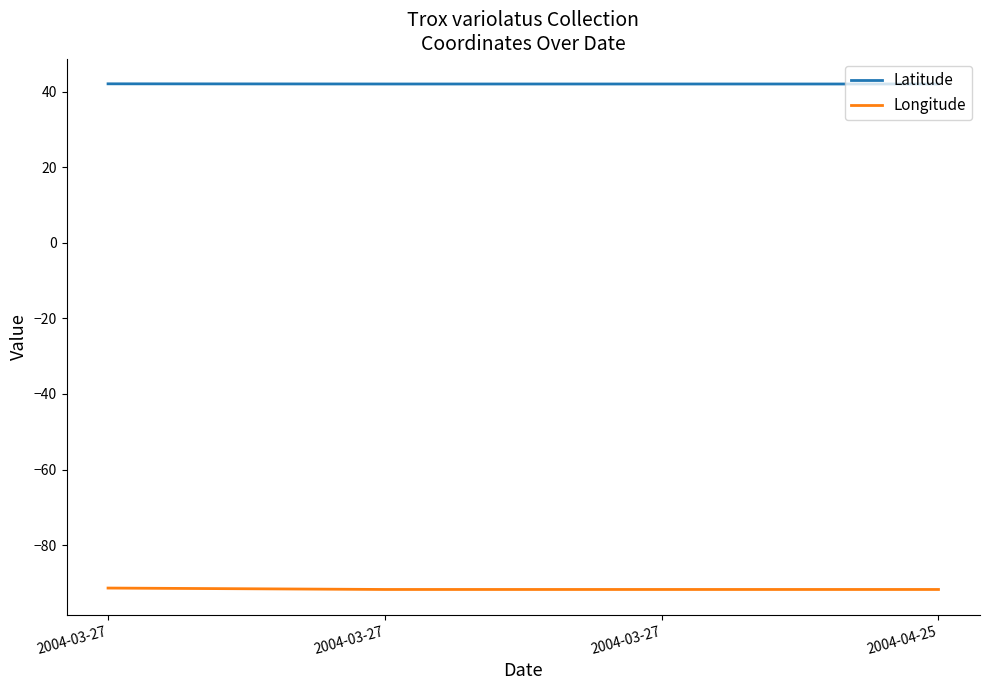

The Longitude series shows -91.8 at 2004-03-27. True or false?

True